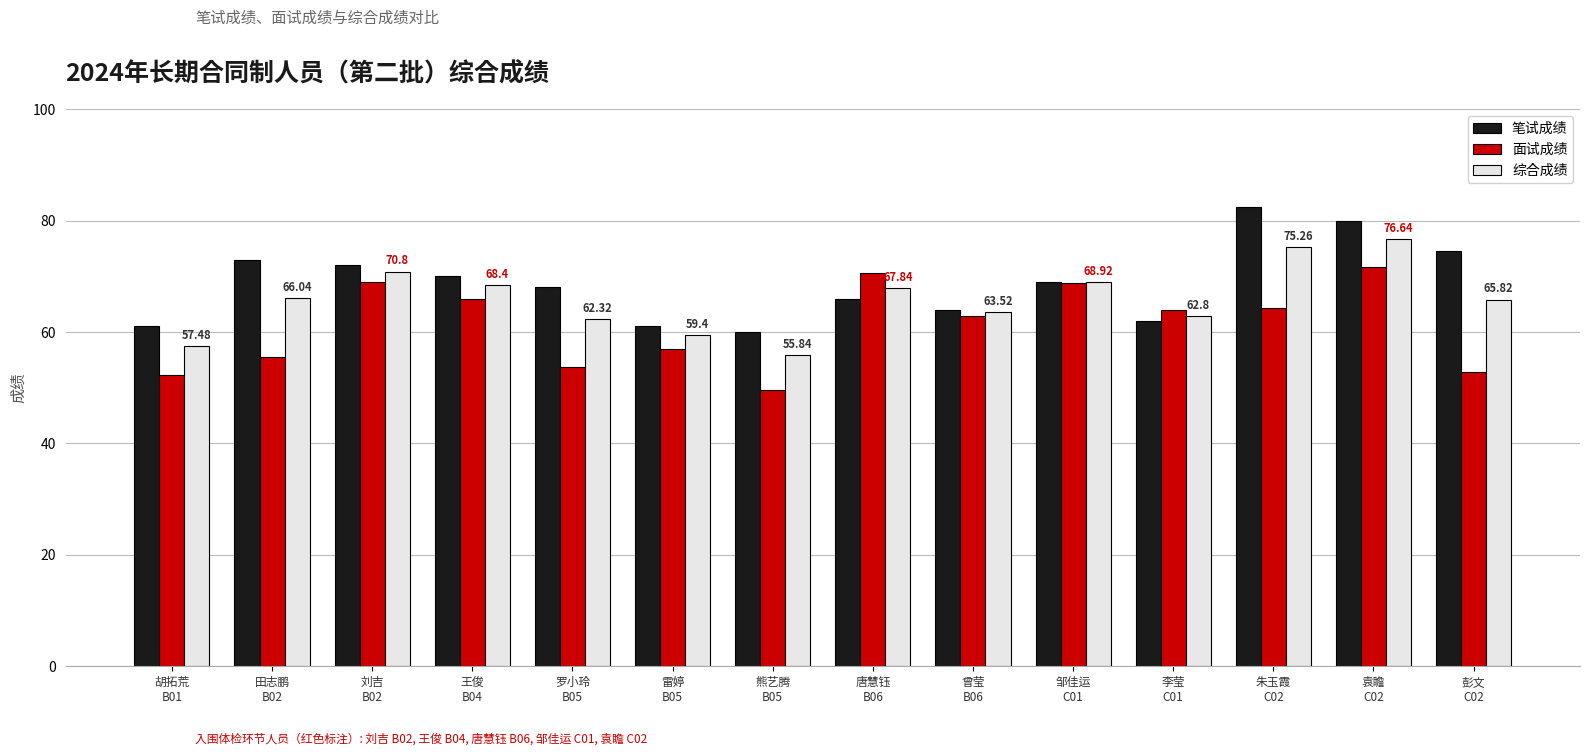

List the series in order of their overall mean, highest first.

笔试成绩, 综合成绩, 面试成绩